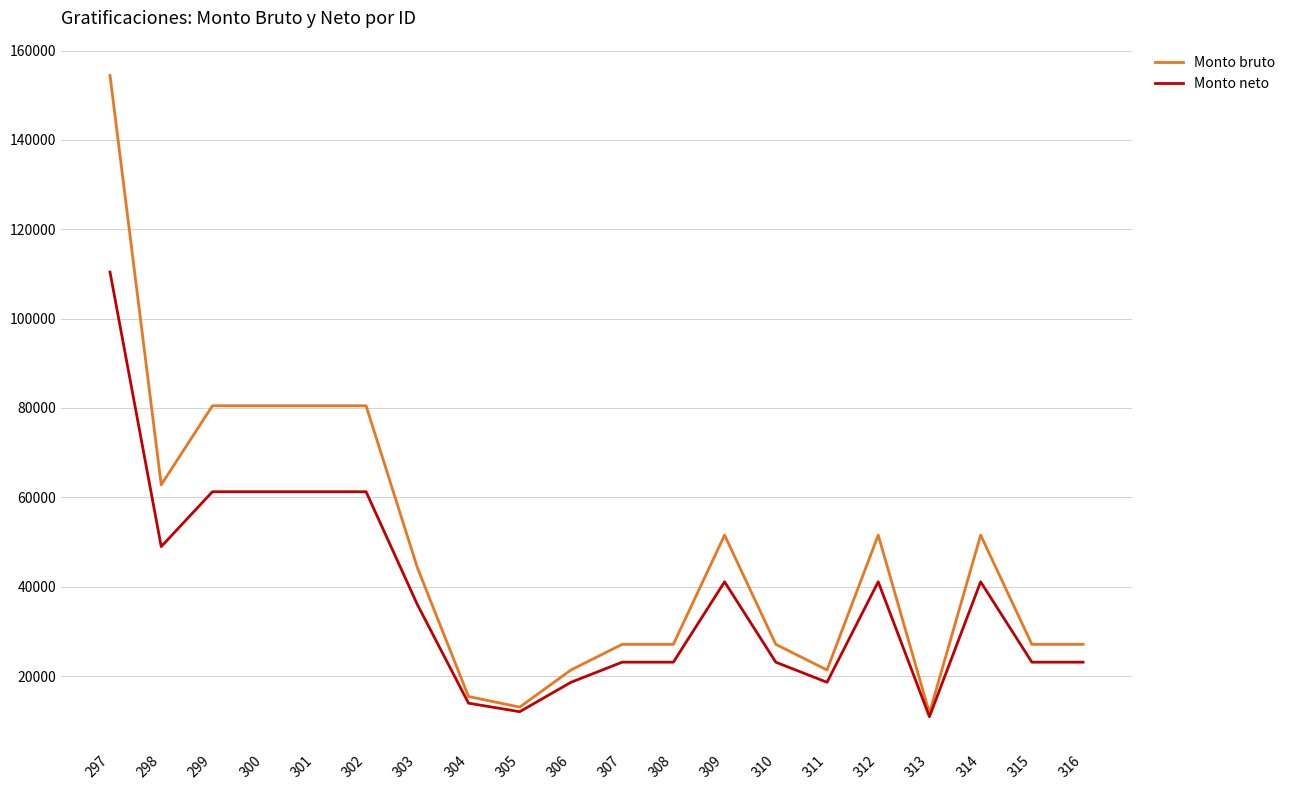

How many lines are shown in the chart?

2